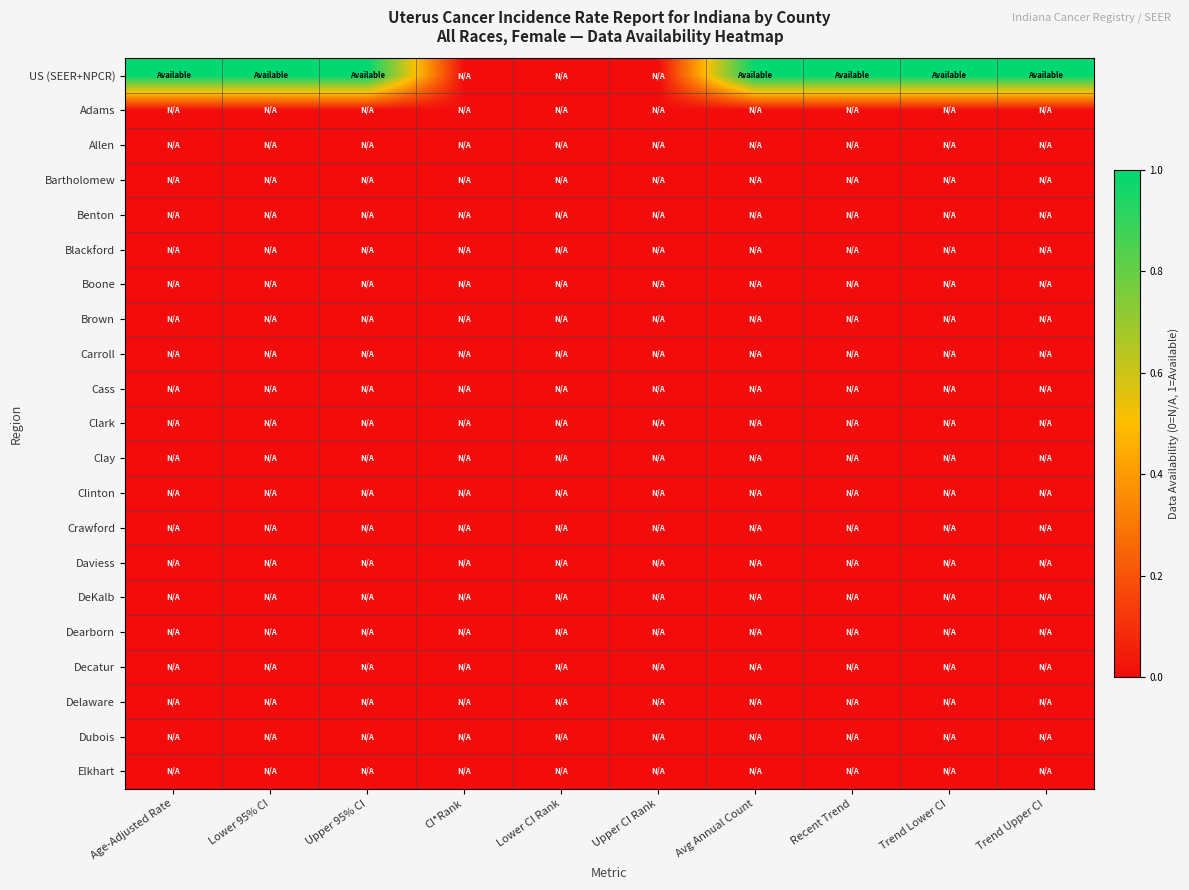

Which has a higher value, Upper 95% CI or Recent Trend?

Upper 95% CI